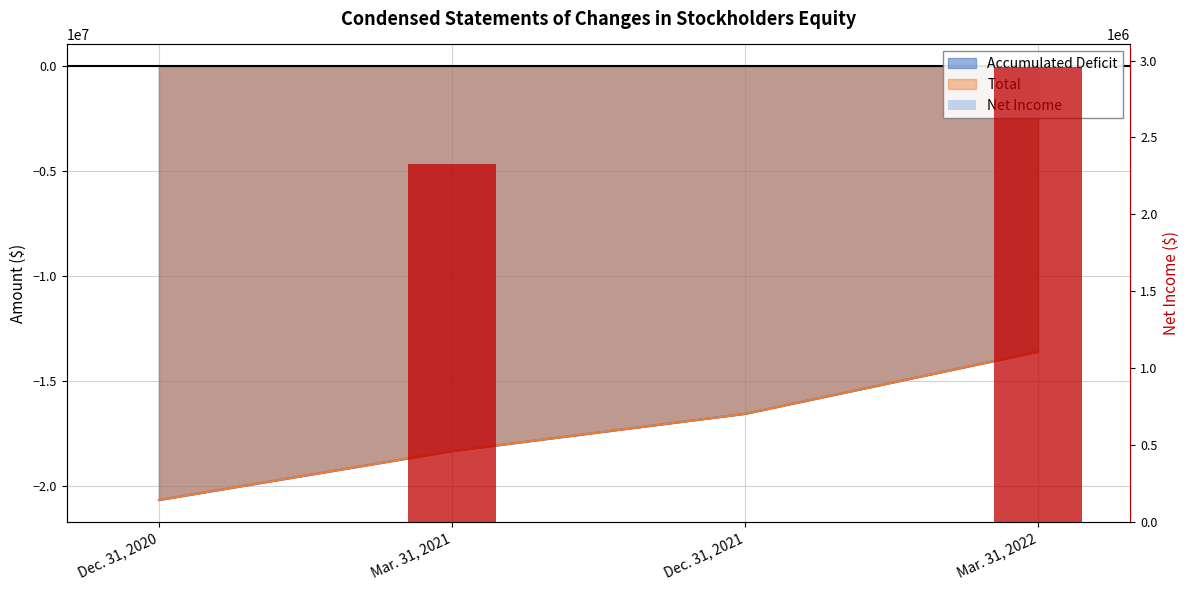

What is the maximum value shown in the chart?

2957017